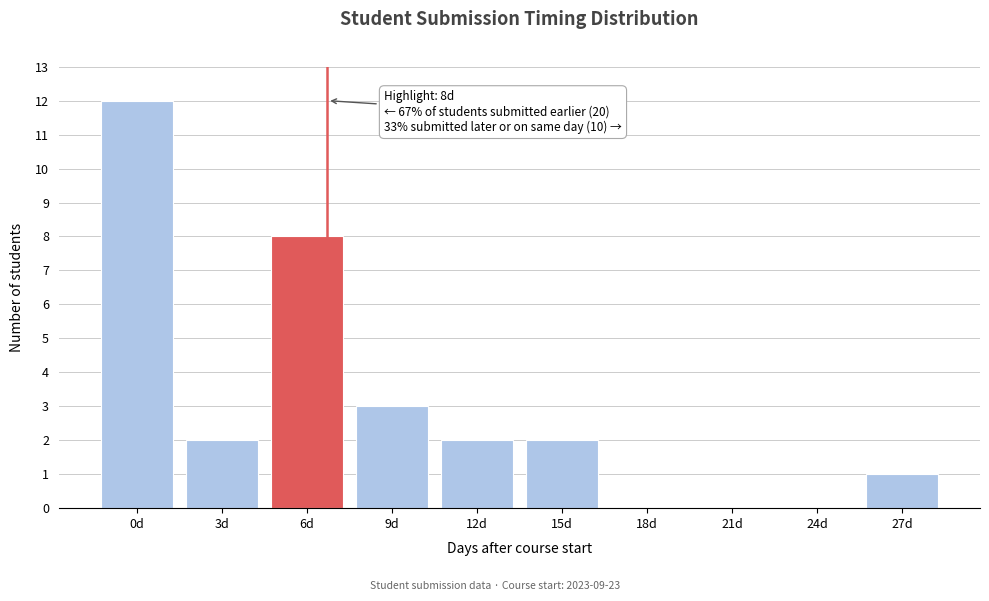

Reading left to right, transcribe all the data shown in this chart.

0d=12	3d=2	6d=8	9d=3	12d=2	15d=2	18d=0	21d=0	24d=0	27d=1